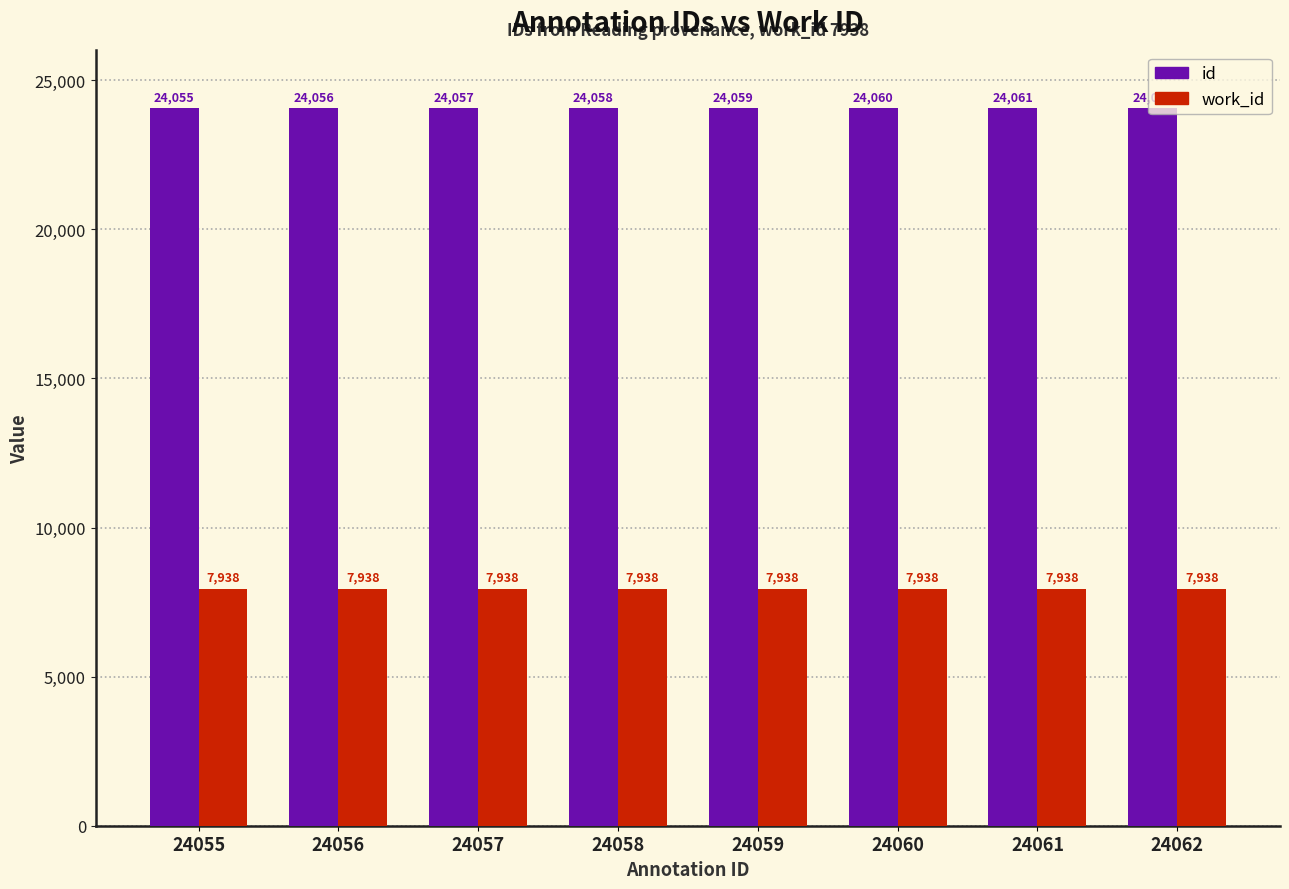

Is the value of id at 24060 greater than the value of work_id at 24058?

Yes